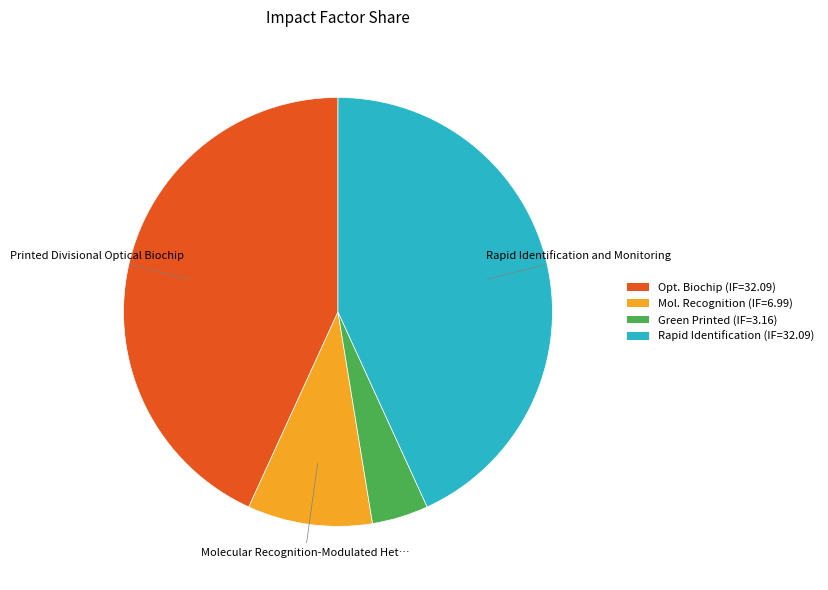

Is it true that Opt. Biochip (IF=32.09) is 43% of the pie?

True